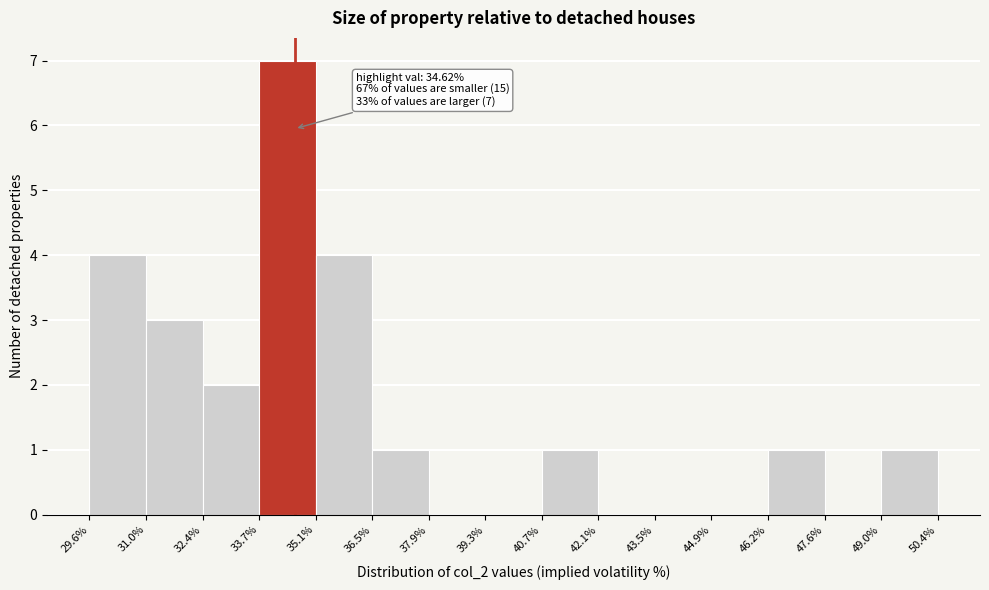

Over which range of the x-axis is the bar tallest?

33.7% to 35.1%